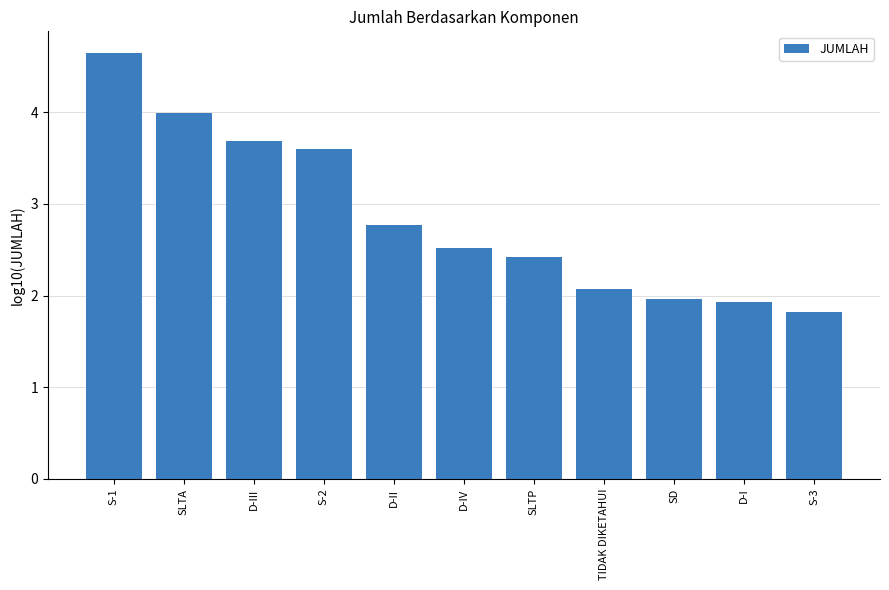

How many bars are there in total?

11